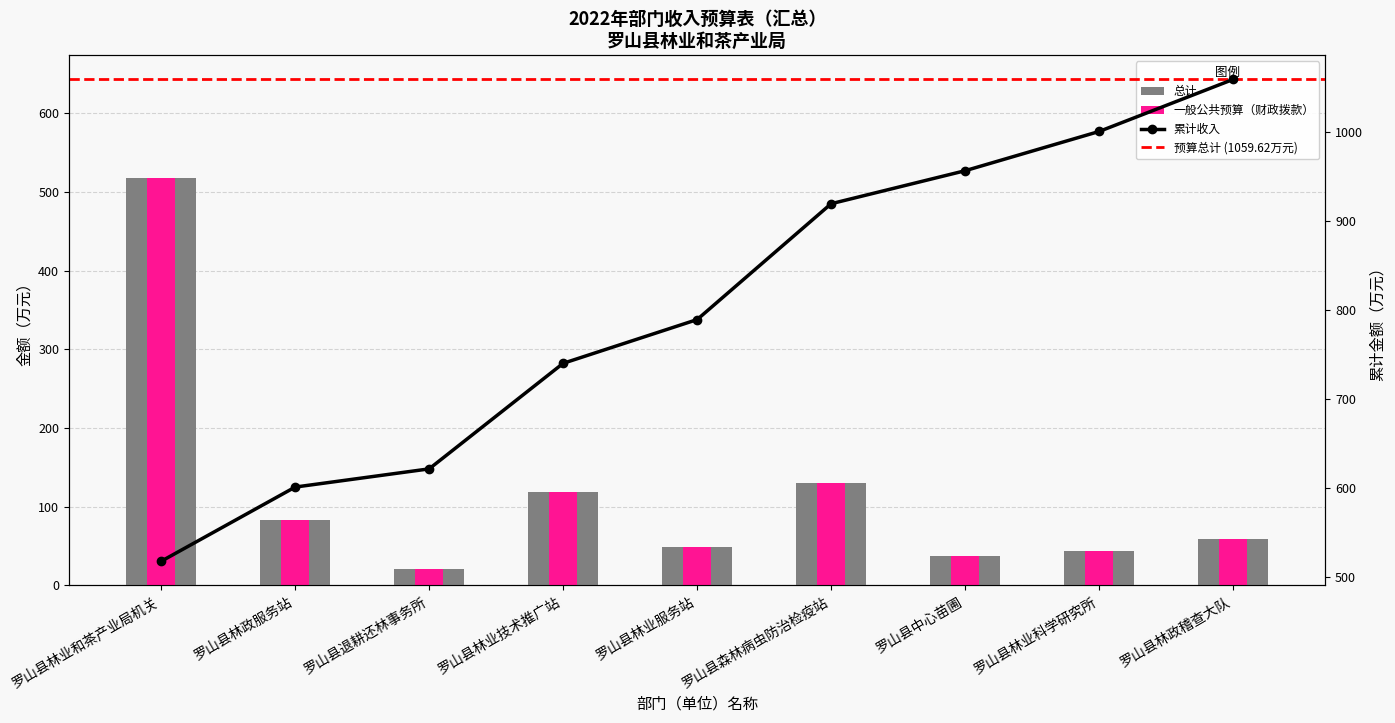

What is the value of the 一般公共预算（财政拨款） bar at the 8th from the left?

44.1